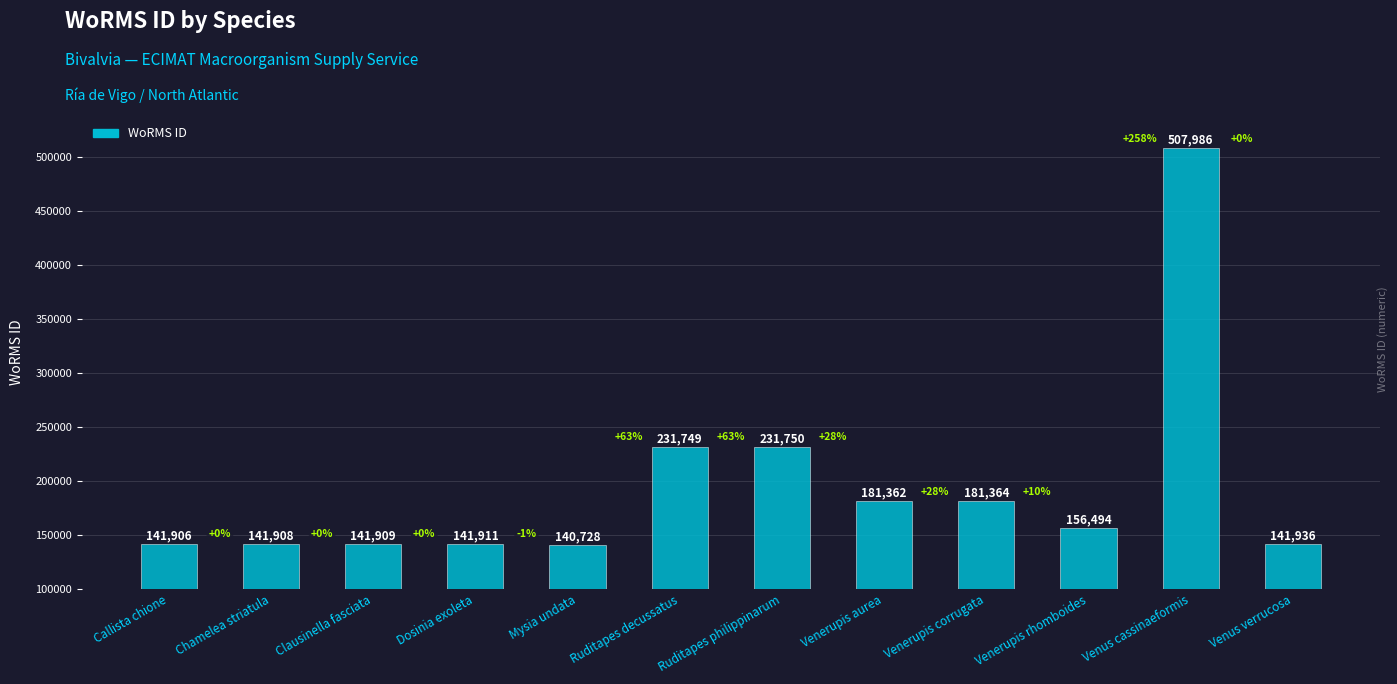

What is the label of the 11th bar from the right?

Chamelea striatula